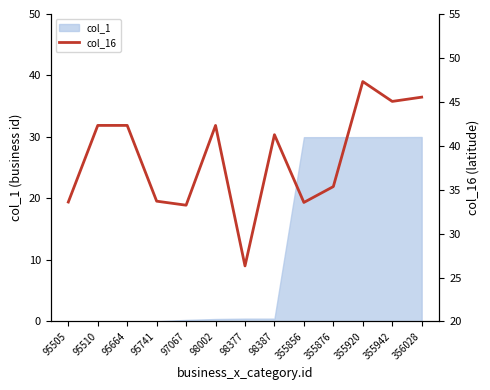

Where is the first local maximum?

95510